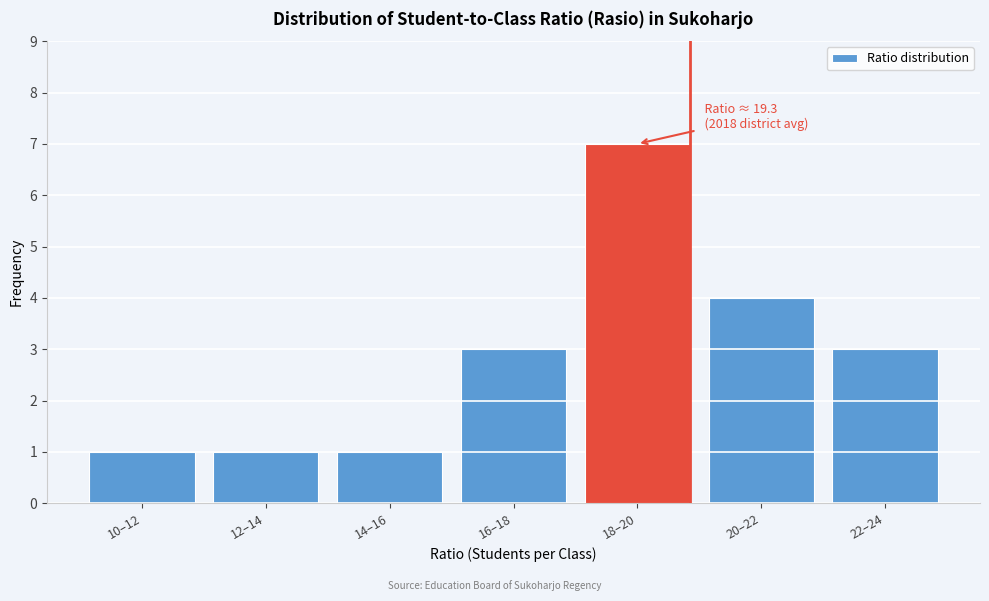

Reading left to right, list all the values displayed in this chart.

1	1	1	3	7	4	3